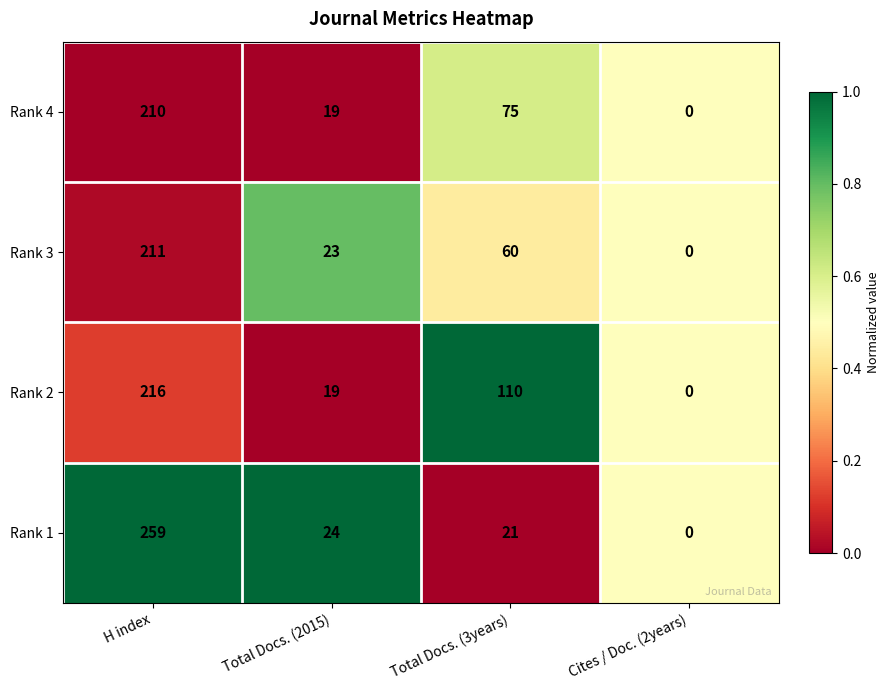

List the labels in order of Rank 4 value, largest first.

H index, Total Docs. (3years), Total Docs. (2015), Cites / Doc. (2years)